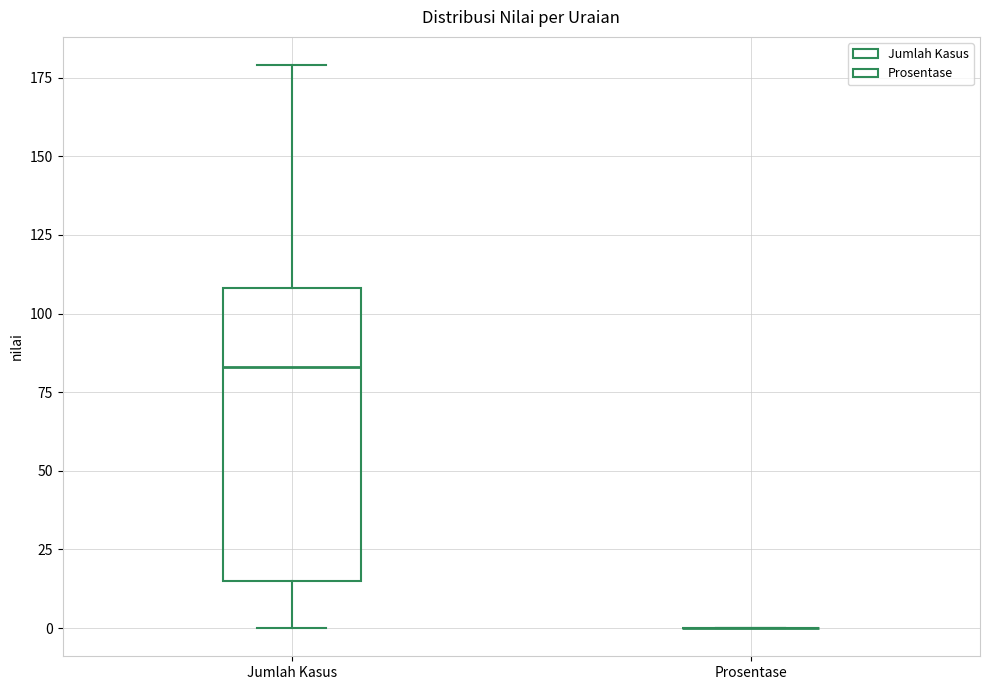

Comparing the boxes themselves (not the whiskers), which one is the tallest?

Jumlah Kasus